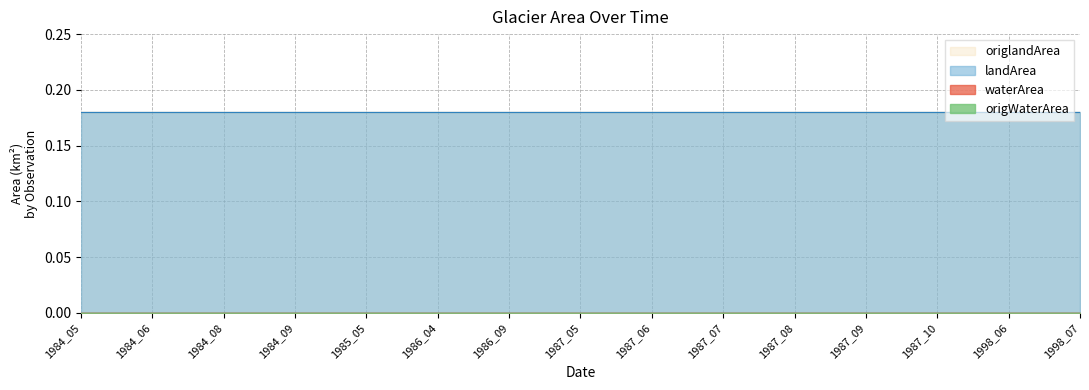

Which has a higher value, 1987_07 or 1998_06?

1987_07